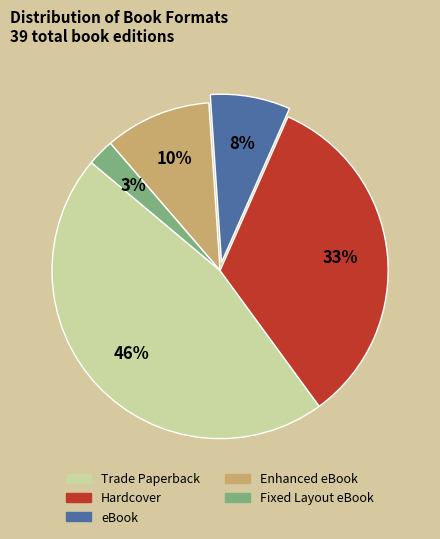

To the nearest percent, what is the average slice percentage?

20%